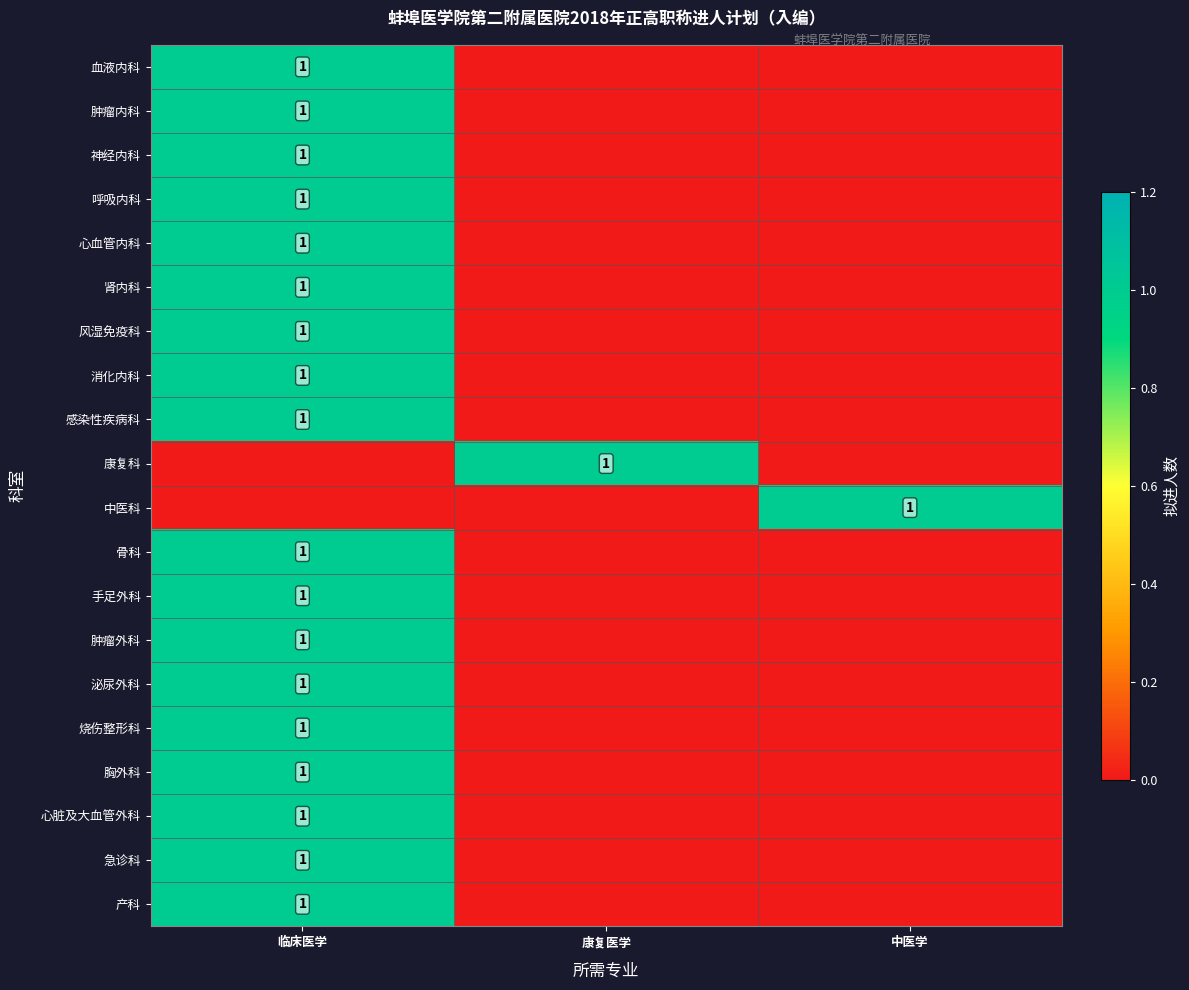

At how many categories does at least one series exceed 0?

3